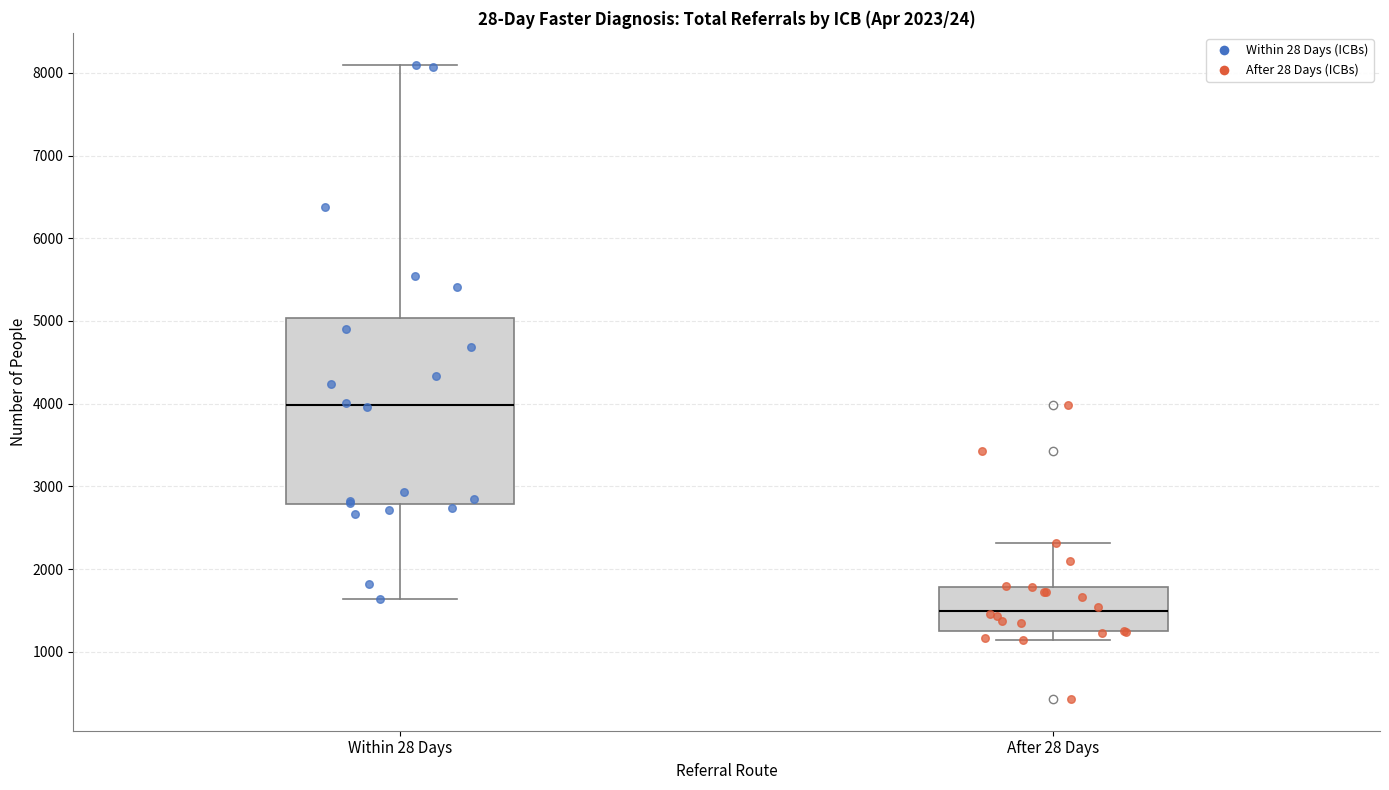

Which box's median line is the highest?

Within 28 Days